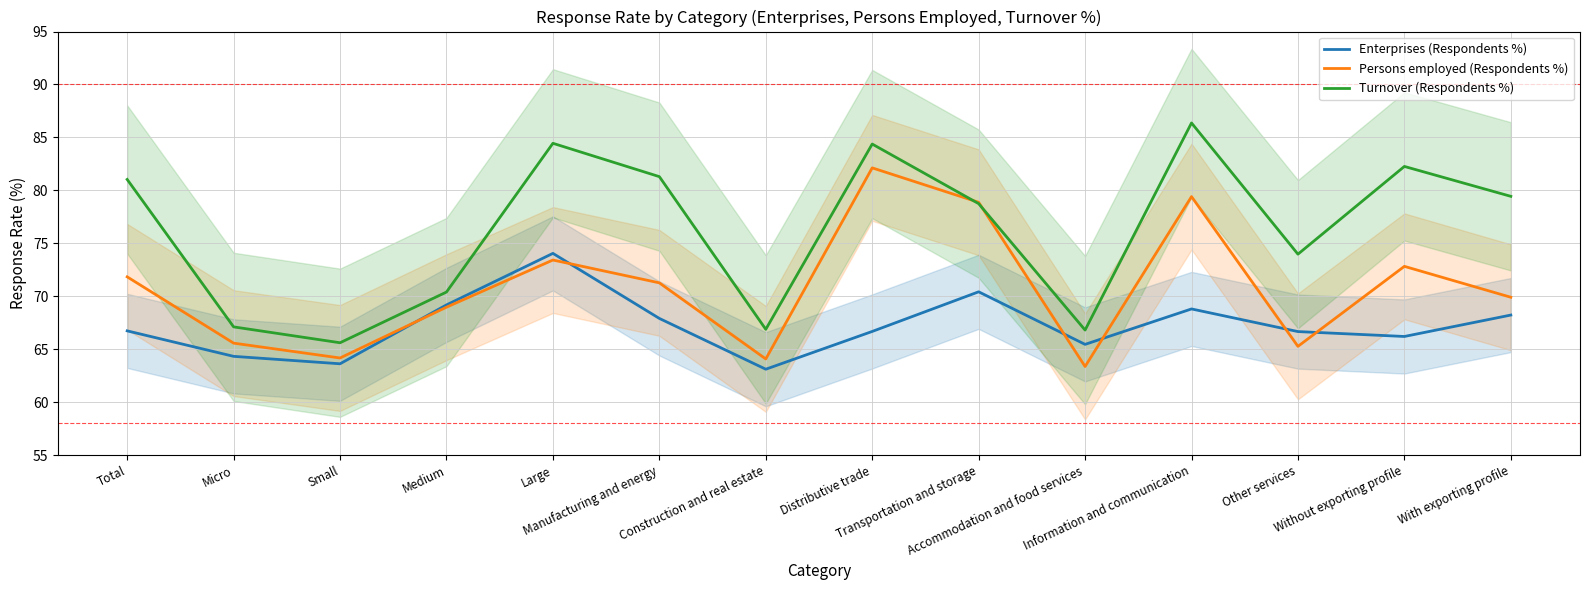

Is this an area chart (filled region under the line)?

No